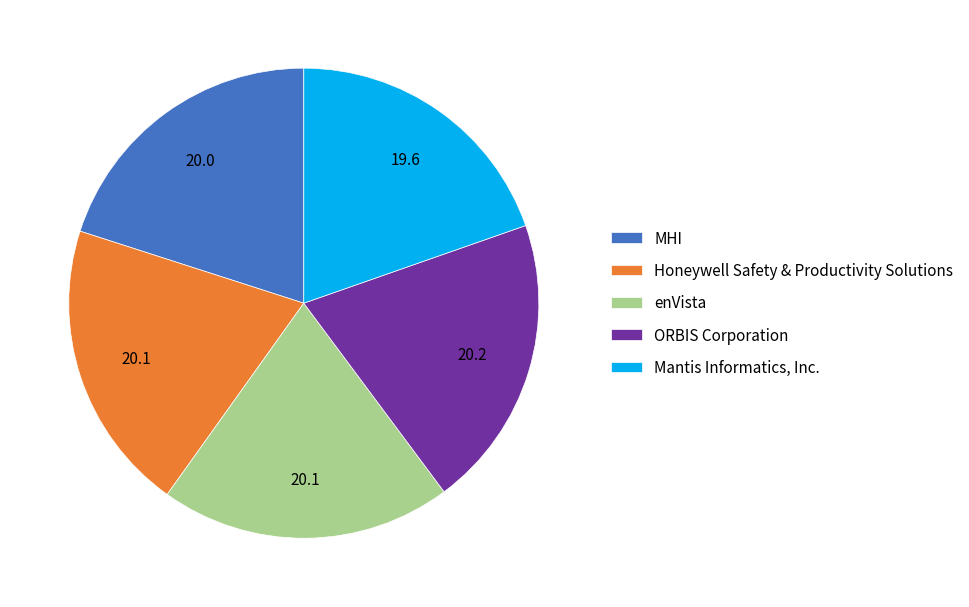

Do enVista and Mantis Informatics, Inc. together represent more than half of the pie?

No